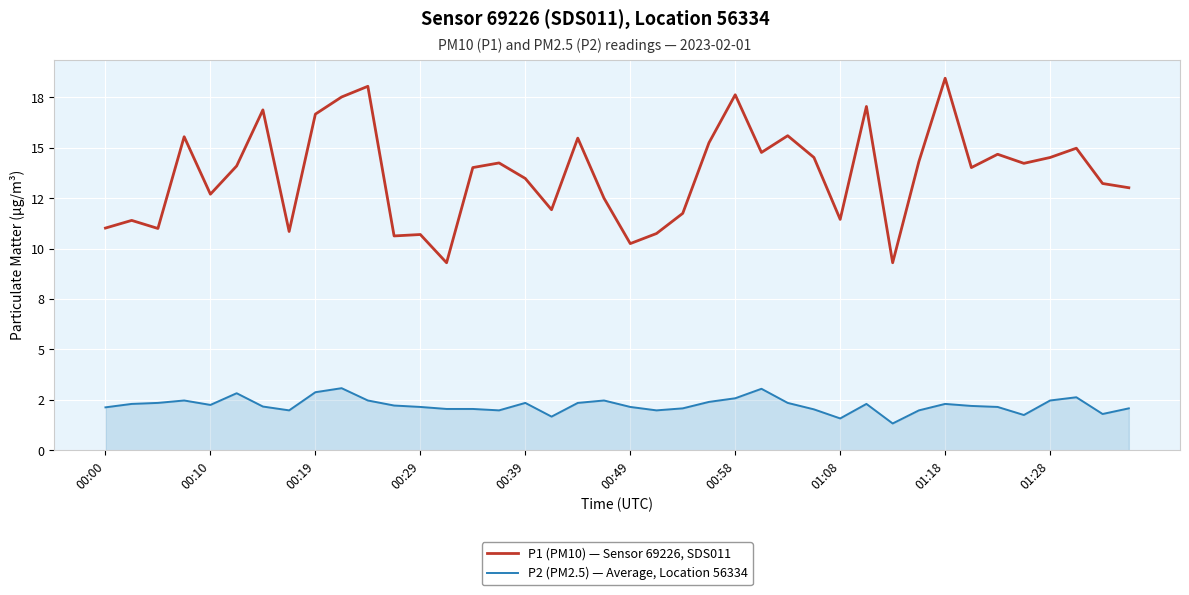

Does the chart have visible grid lines?

Yes